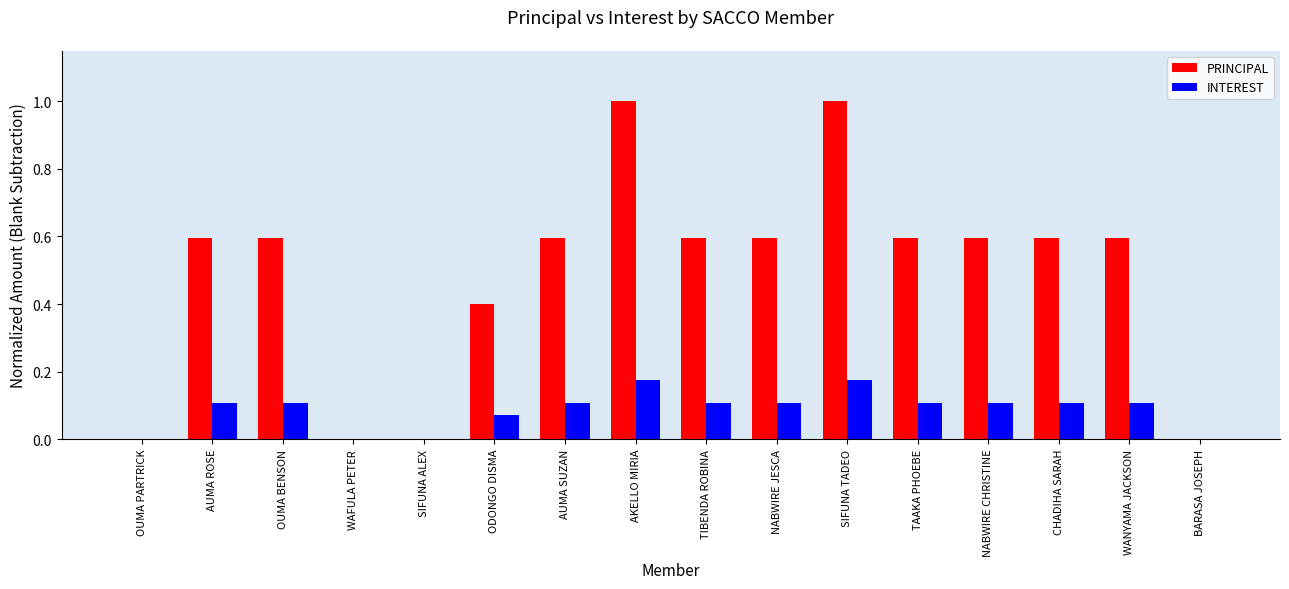

Which series has the largest total across all categories?

PRINCIPAL